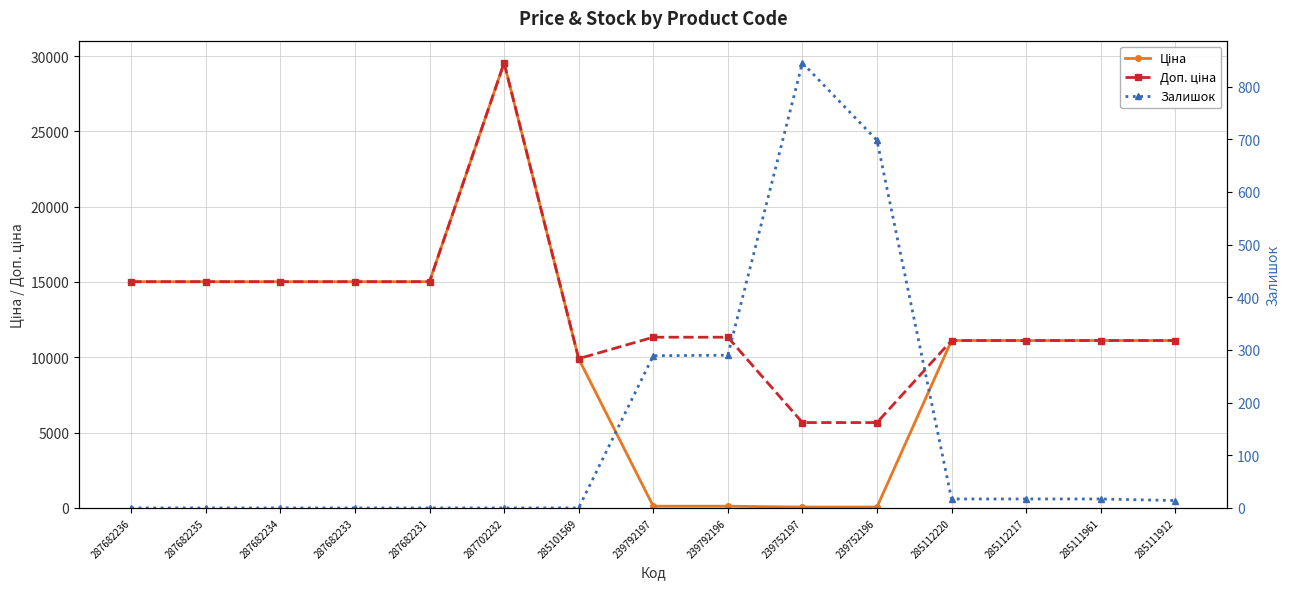

The Ціна series shows 4536.7 at 287682235. True or false?

False